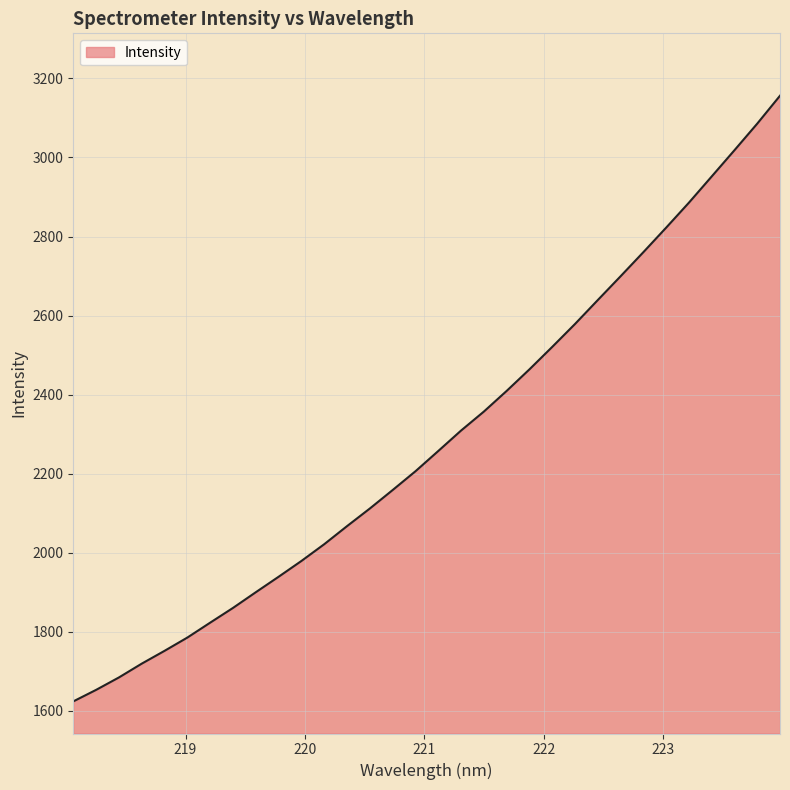

How many series are shown in this chart?

1